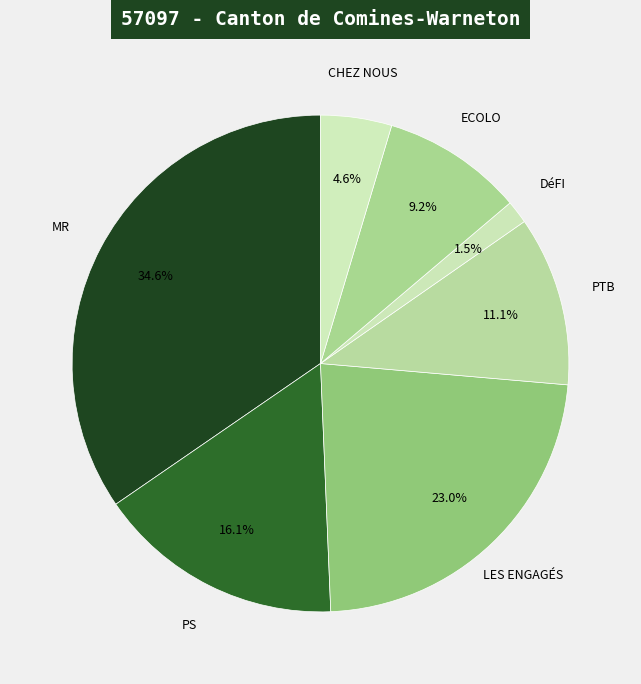

How much of the chart is everything except PTB?

88.9%